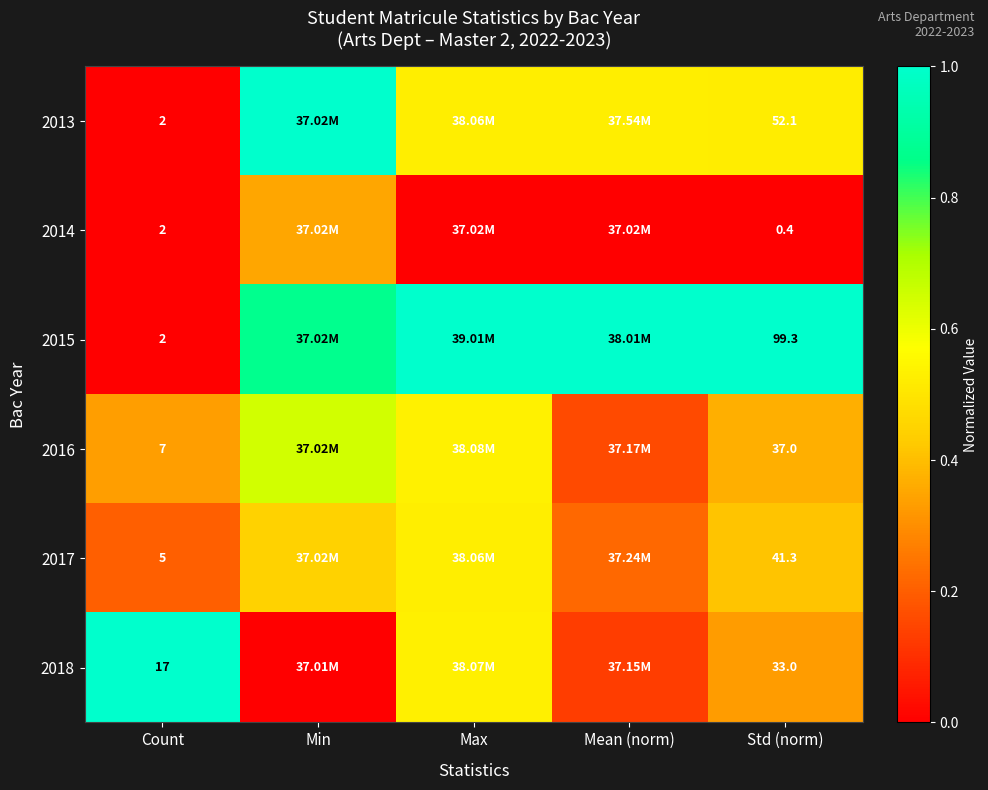

At how many categories does at least one series exceed 0?

5